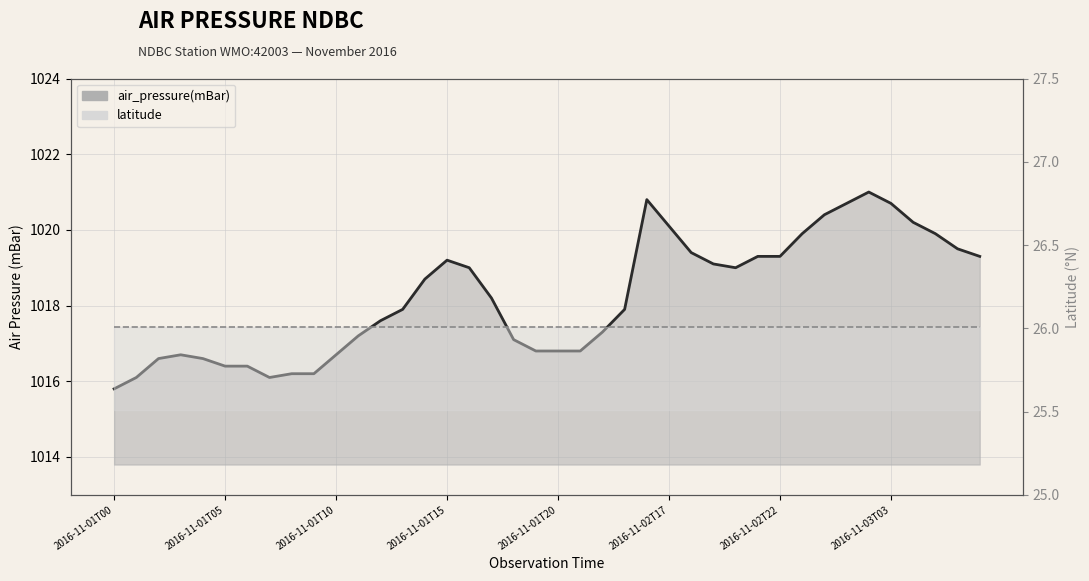

What is the value of the air_pressure(mBar) point at the 8th from the left?

1016.1